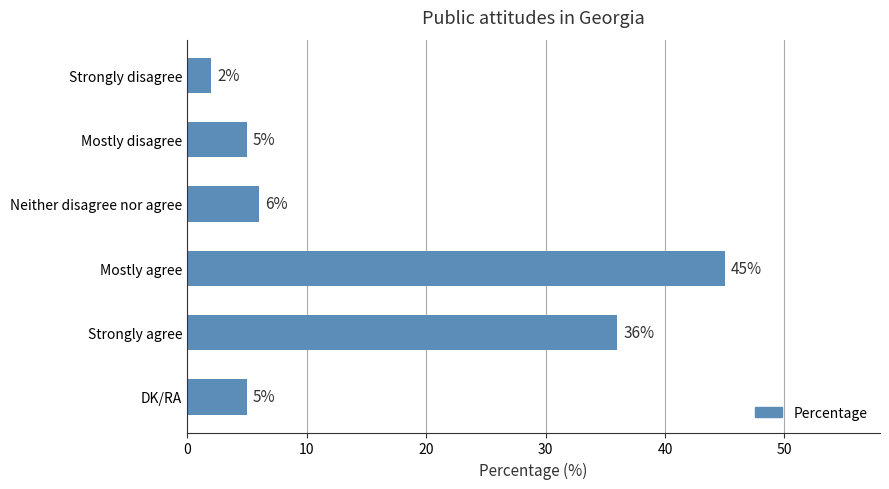

At which label is the value closest to 23?

Strongly agree